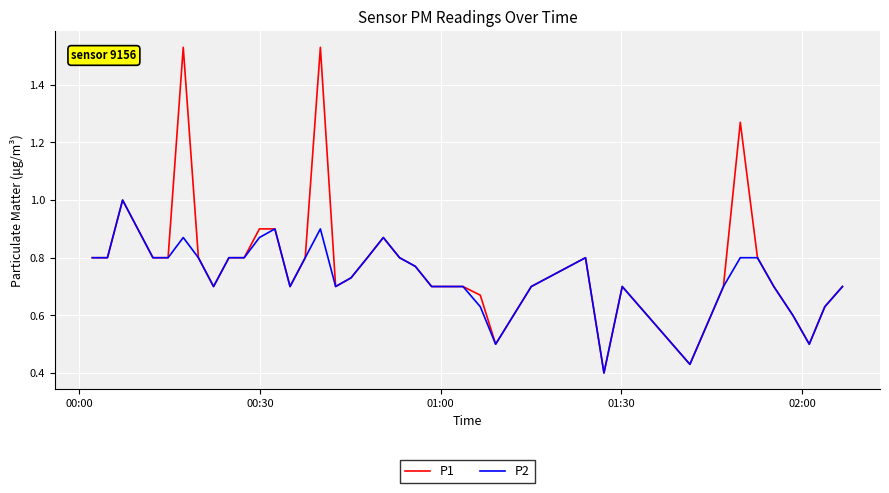

Which series has the largest range (max minus min)?

P1